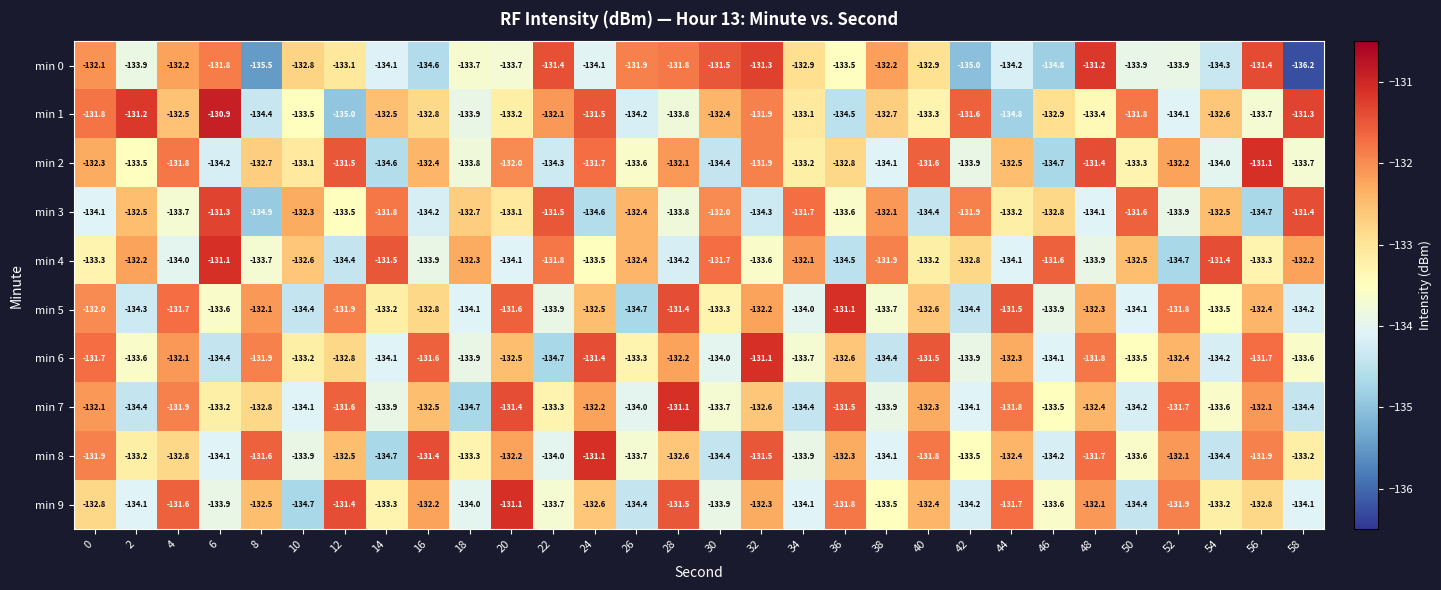

Which series has the widest spread of values?

min 0